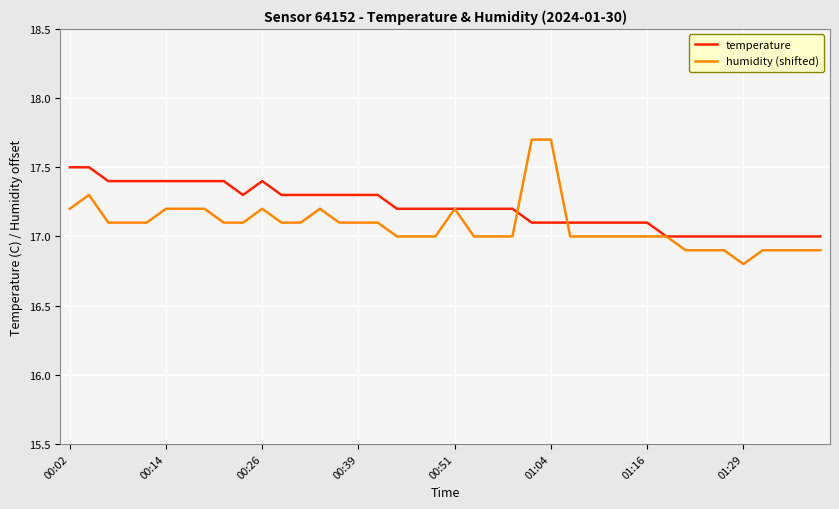

What is the difference between the maximum and minimum values in the humidity (shifted) series?

0.9